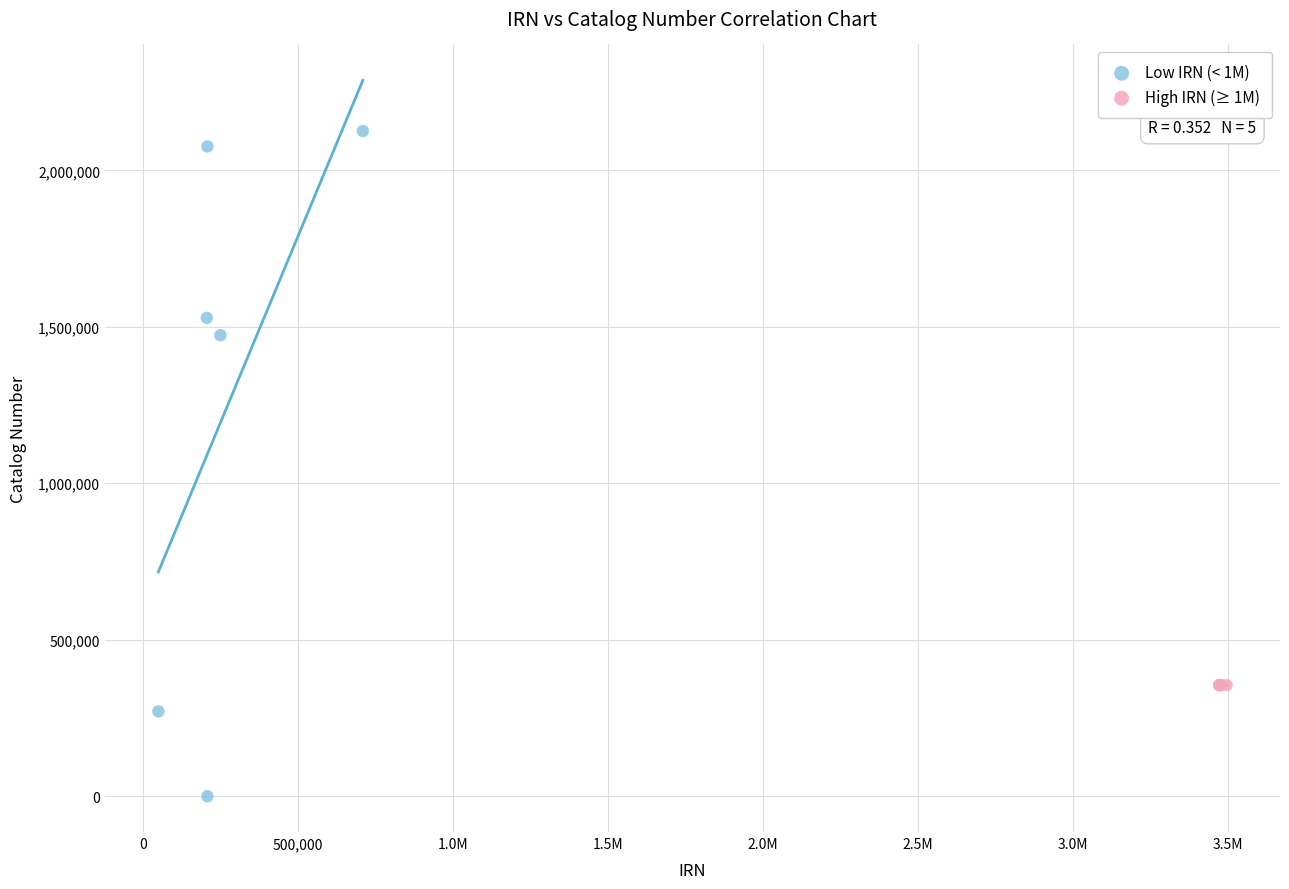

Which series has the largest Y range (max minus min)?

Low IRN (< 1M)